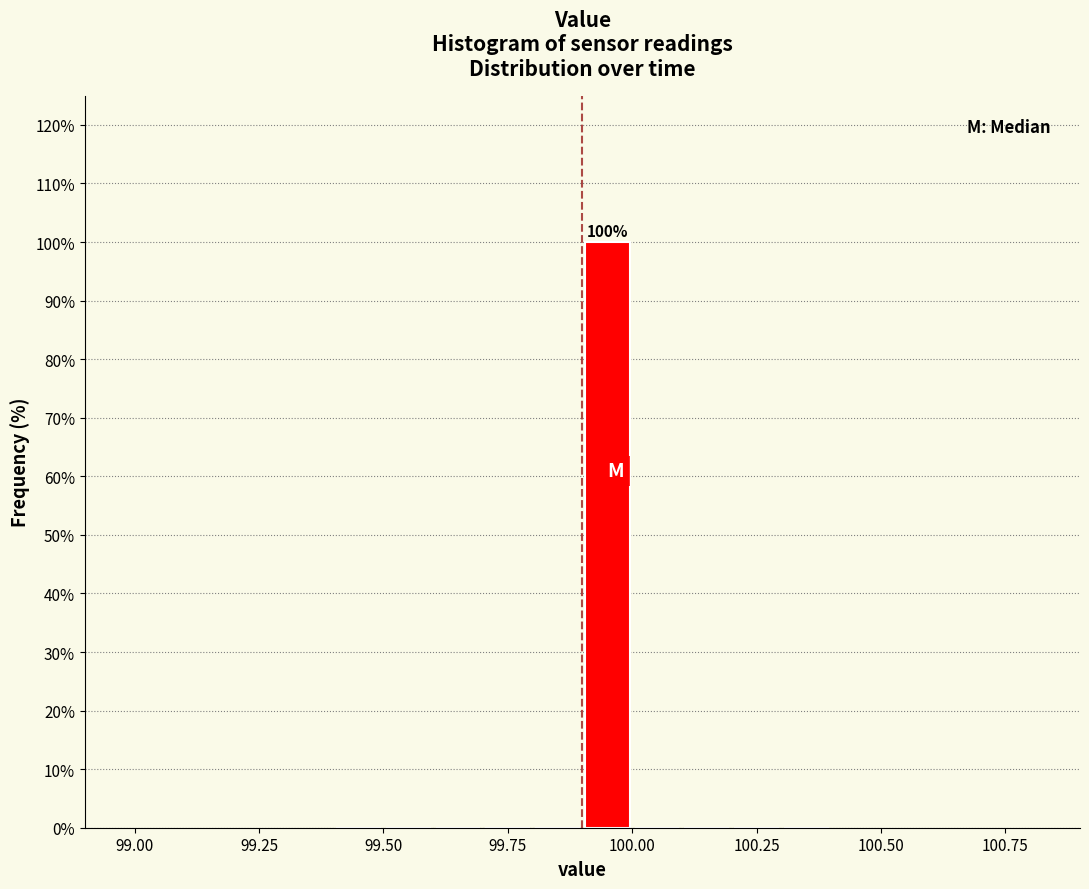

Around what value on the x-axis is the tallest bar? Give the approximate position of its centre, as read against the axis.

99.95